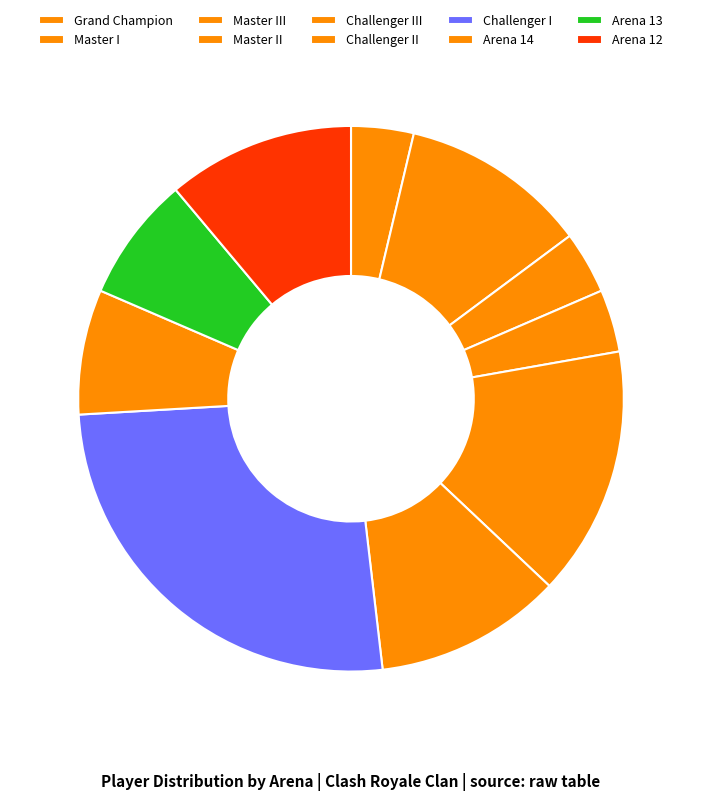

What is the change in value from Grand Champion to Arena 14?

+1